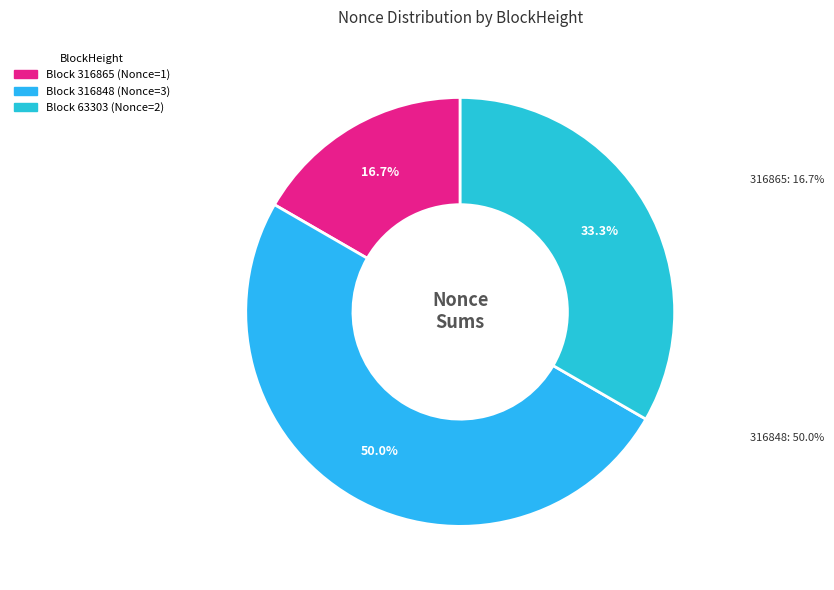

What percentage do 316848 and 316865 together represent?

66.7%